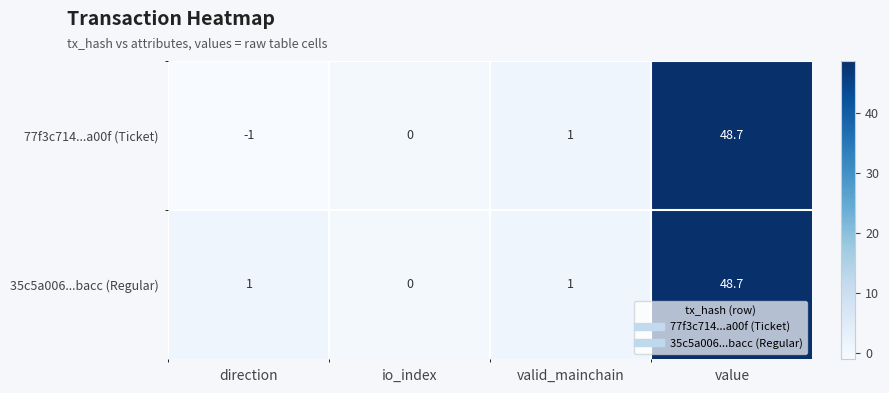

What is the approximate value of 35c5a006...bacc (Regular) at valid_mainchain?

1.0